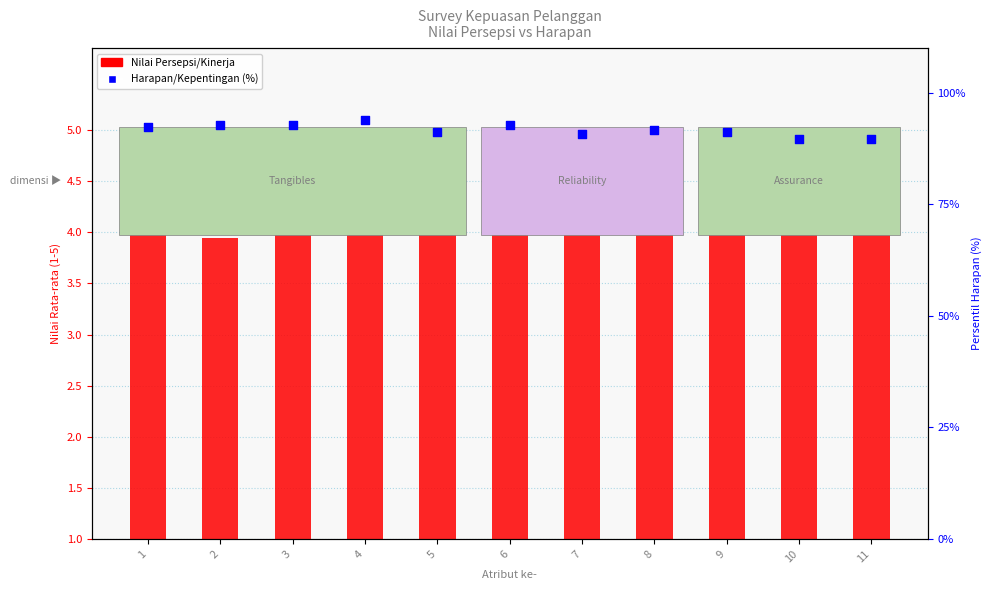

Which series has the largest total across all categories?

Harapan/Kepentingan (percentile)